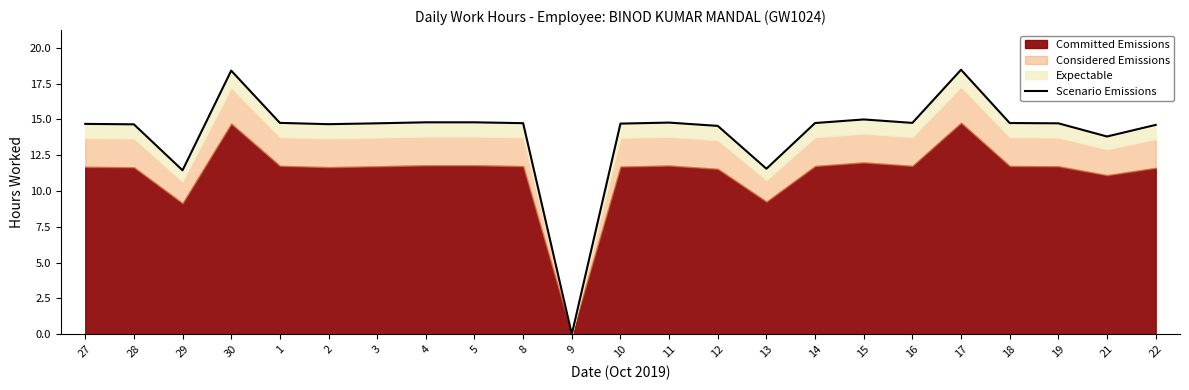

The value at 10 is 14.7. True or false?

True